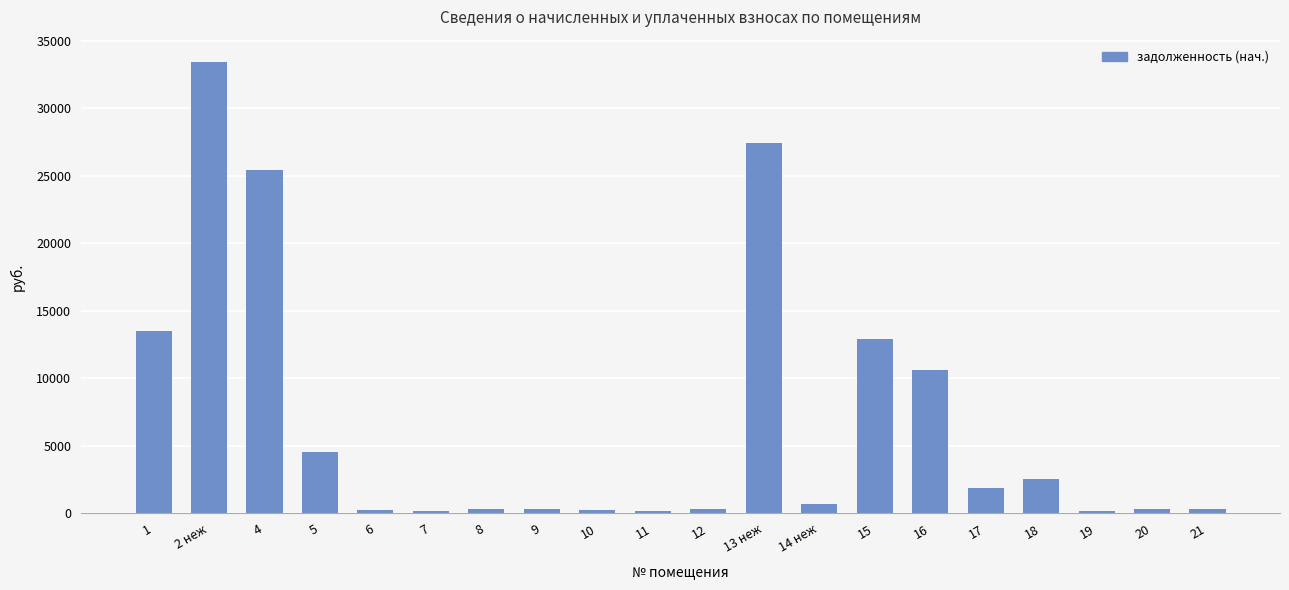

Which category has the highest value across all series?

2 неж